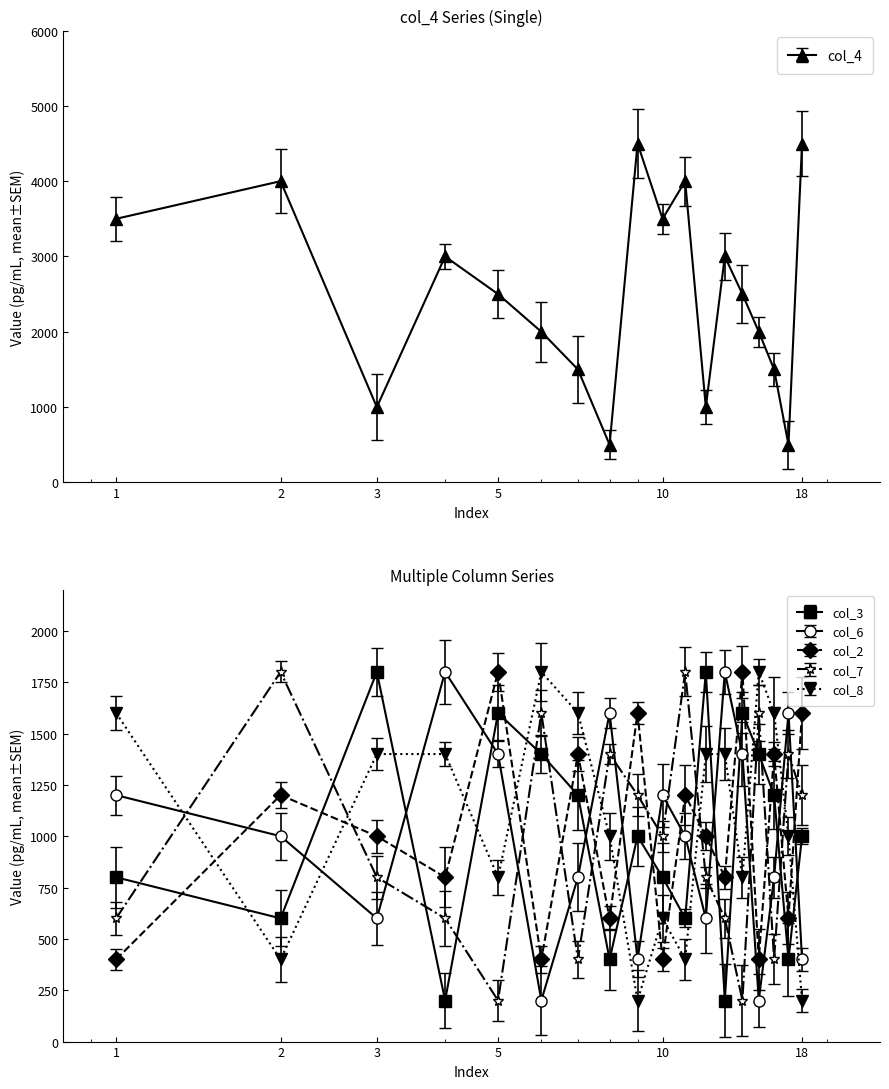

What are all the series names shown in the legend?

col_4, col_3, col_6, col_2, col_7, col_8